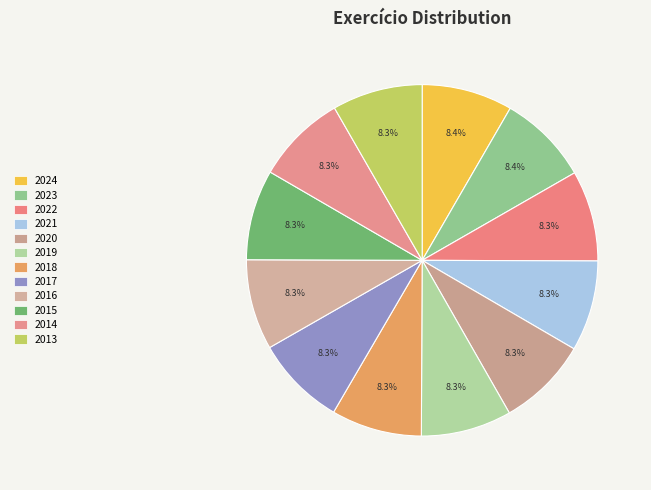

Combined, do 2020 and 2022 account for over 50%?

No